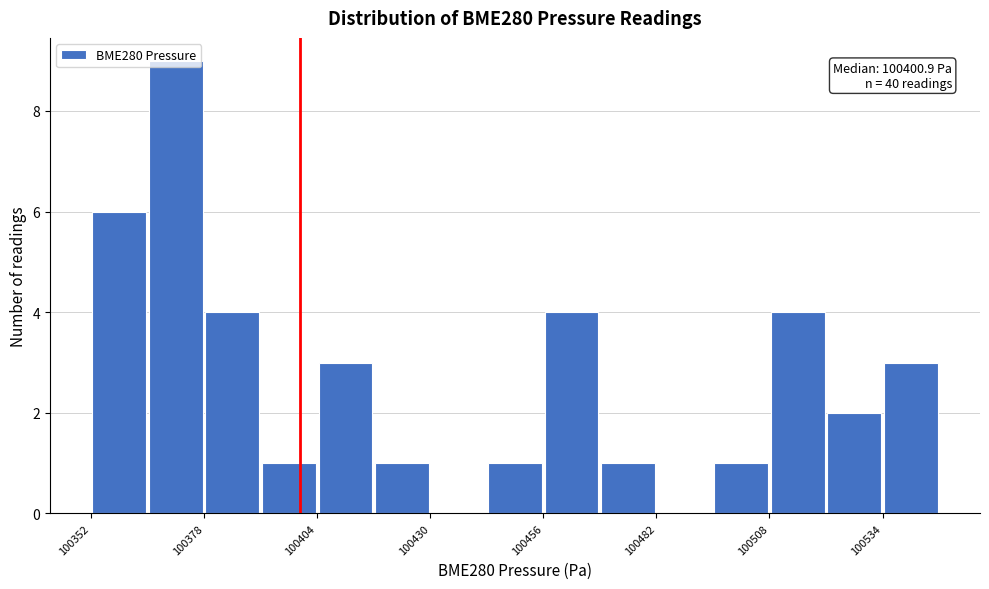

Read against the x-axis, roughly where is the centre of the tallest bar?

100370